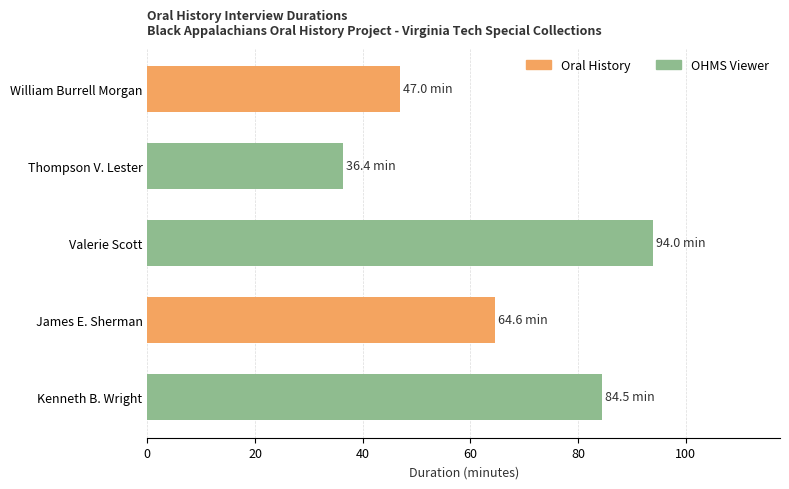

What is the difference between the maximum and minimum values?

57.6